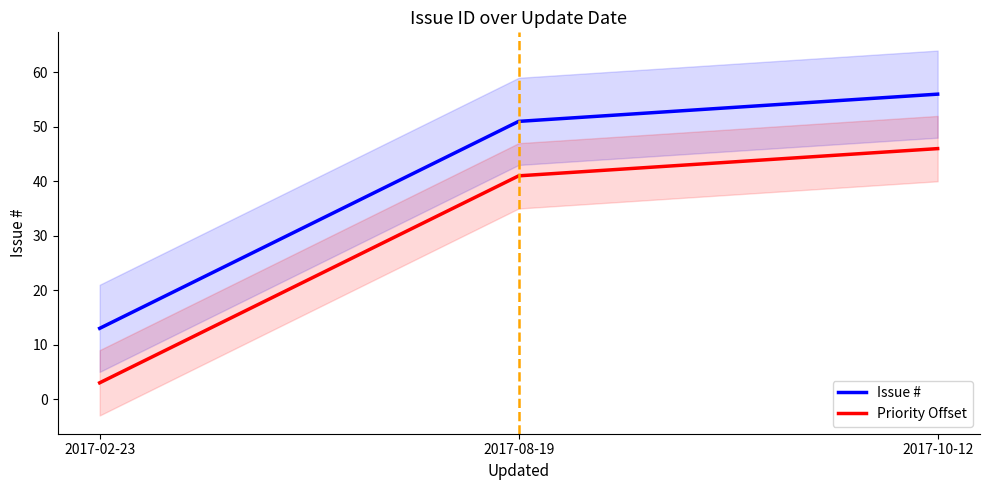

Rank the series by their maximum value, from lowest to highest.

Priority Offset, Issue #